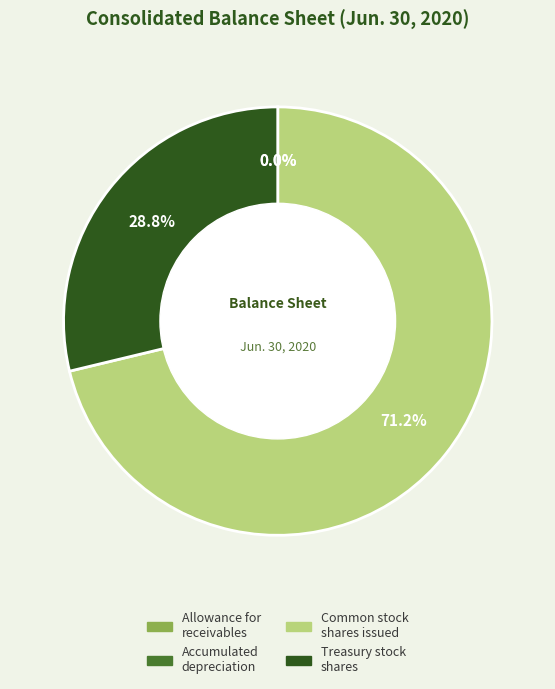

Which category has the smallest portion of the pie?

Allowance for accounts and notes receivable